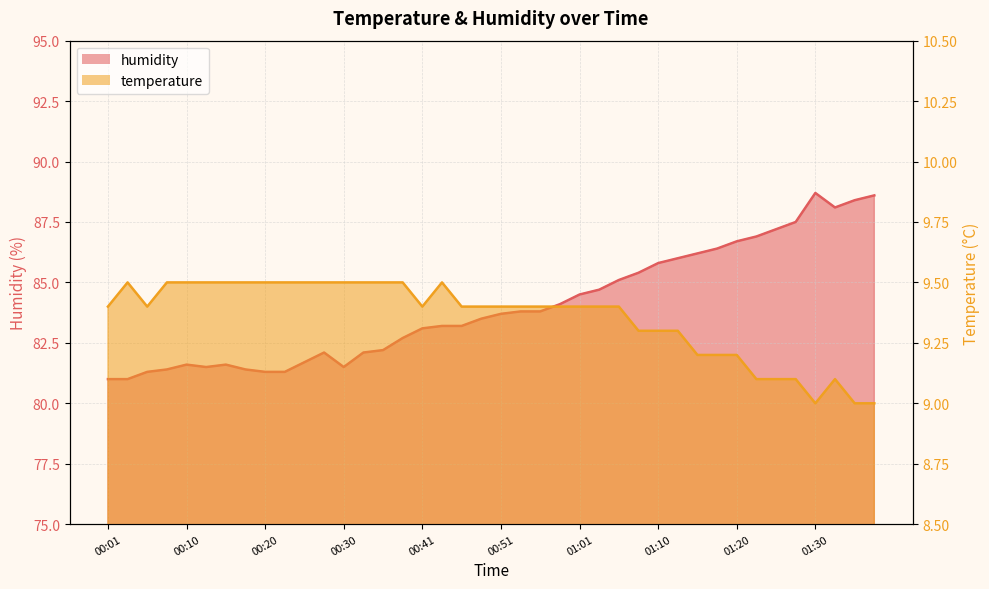

What is the sum of the temperature values at 01:25 and 00:03?

18.6